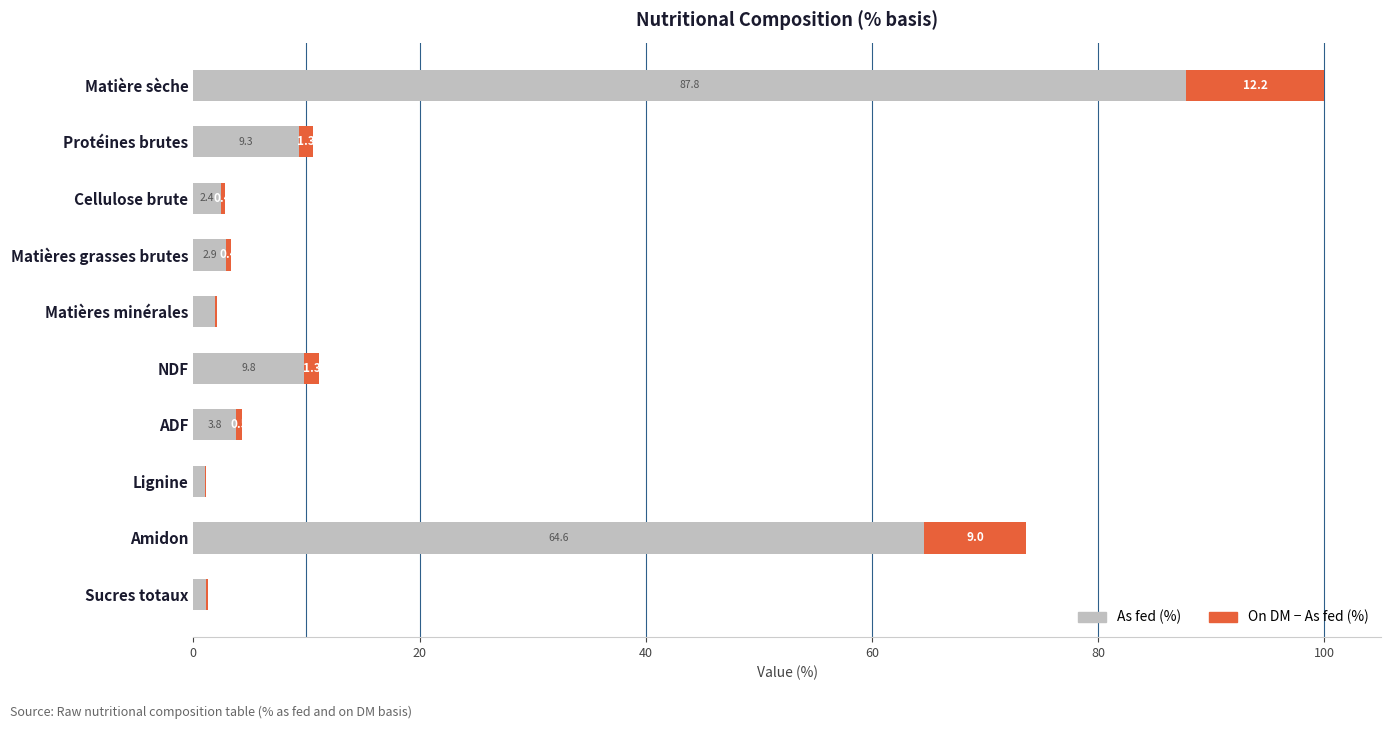

What is the total value across all series at Protéines brutes?

10.6